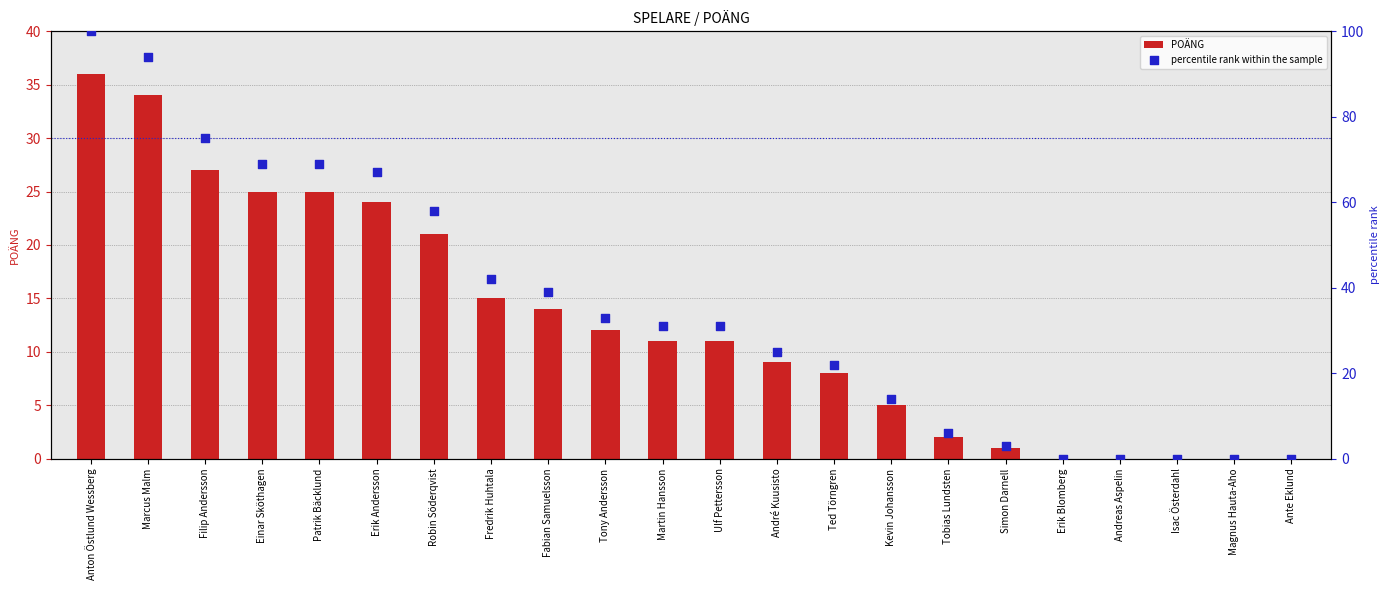

At how many categories does at least one series exceed 58?

6